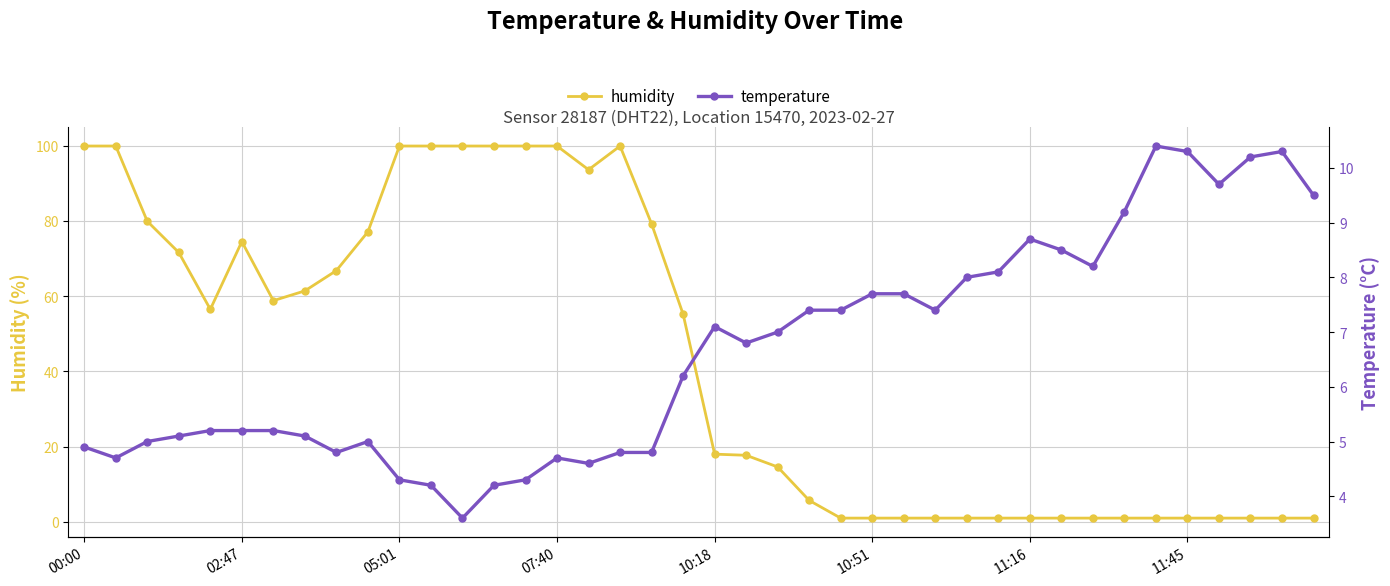

The value of humidity at 00:00 is 99.9. True or false?

True